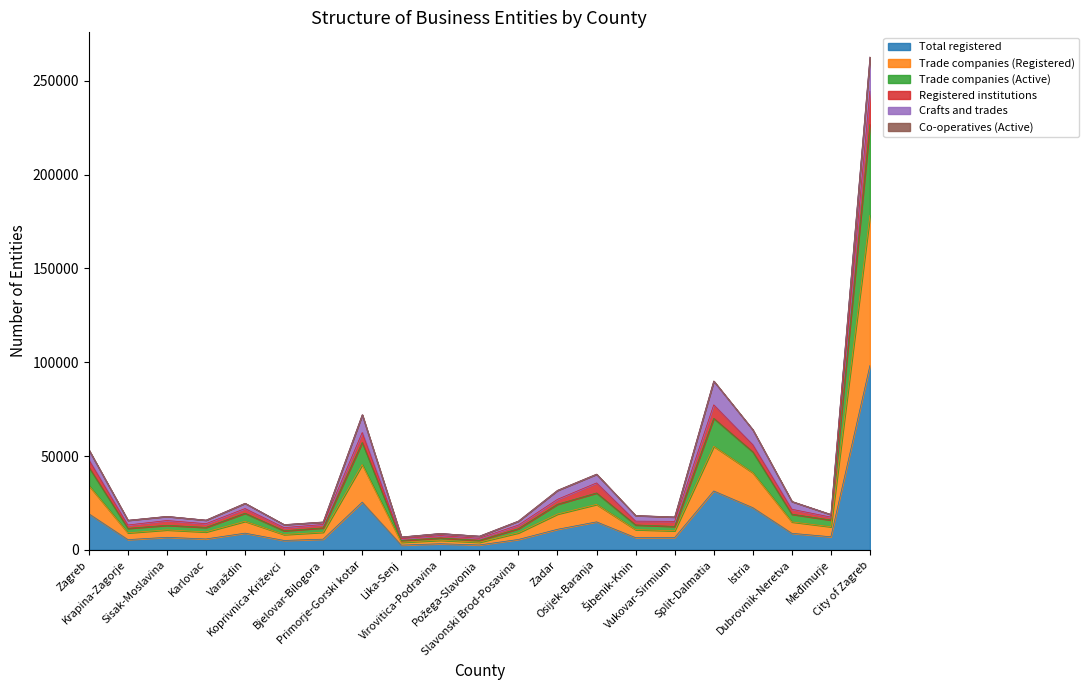

True or false: Registered institutions has more than 1 points higher than both neighbors.

True